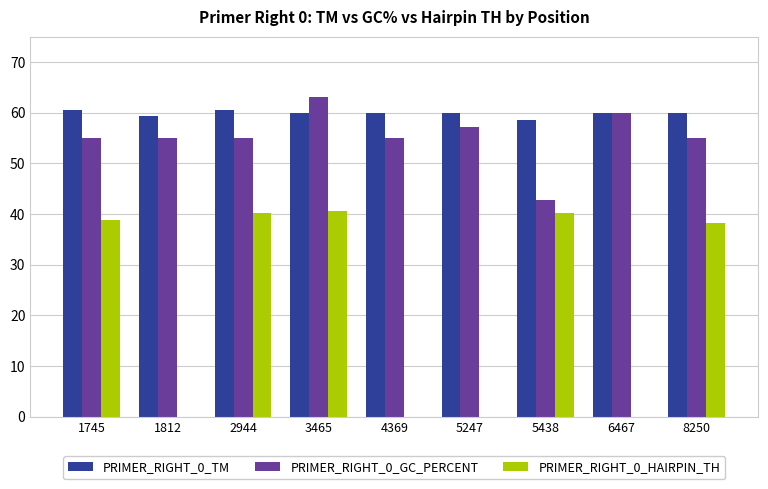

The value of PRIMER_RIGHT_0_HAIRPIN_TH at 3465 is 59.5. True or false?

False